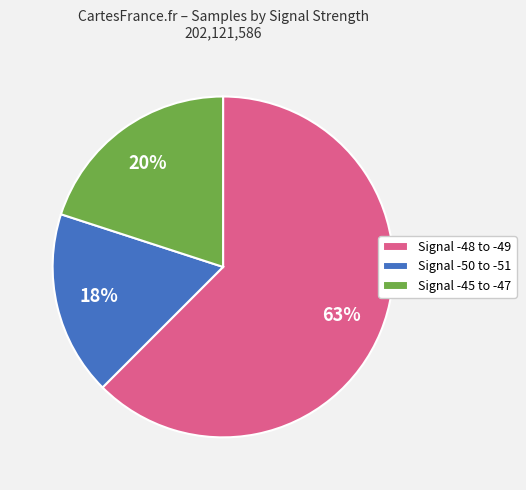

What is the ratio of the value at Signal -50 to -51 to the value at Signal -48 to -49?

0.3